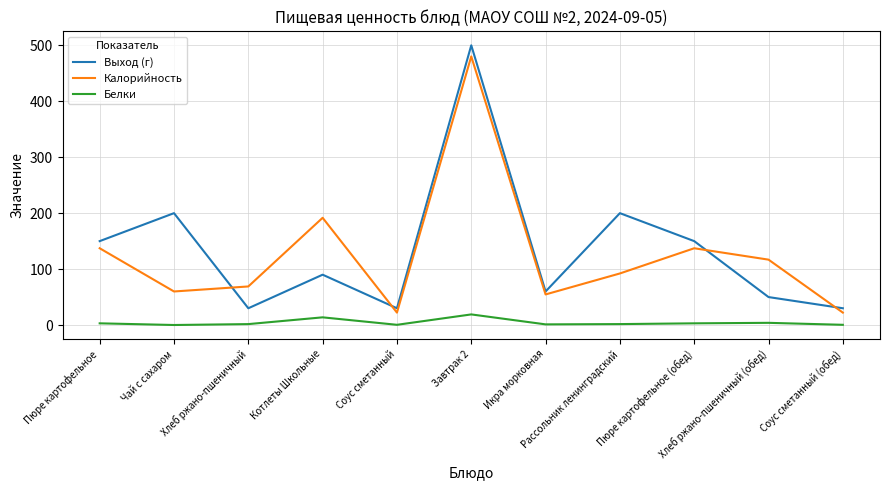

True or false: Белки and Калорийность cross at least once.

False